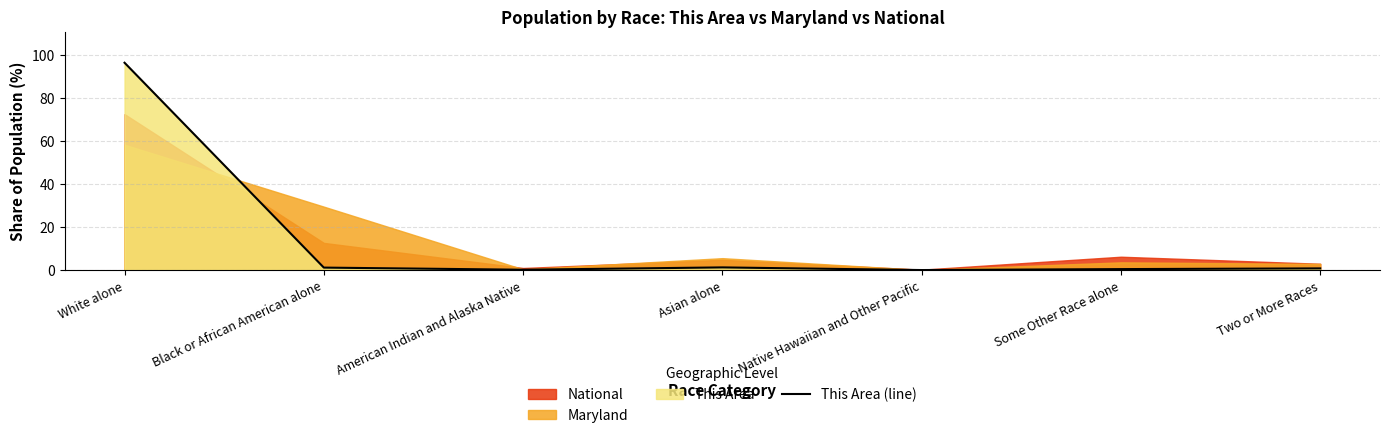

Which label corresponds to the largest value in the chart?

White alone